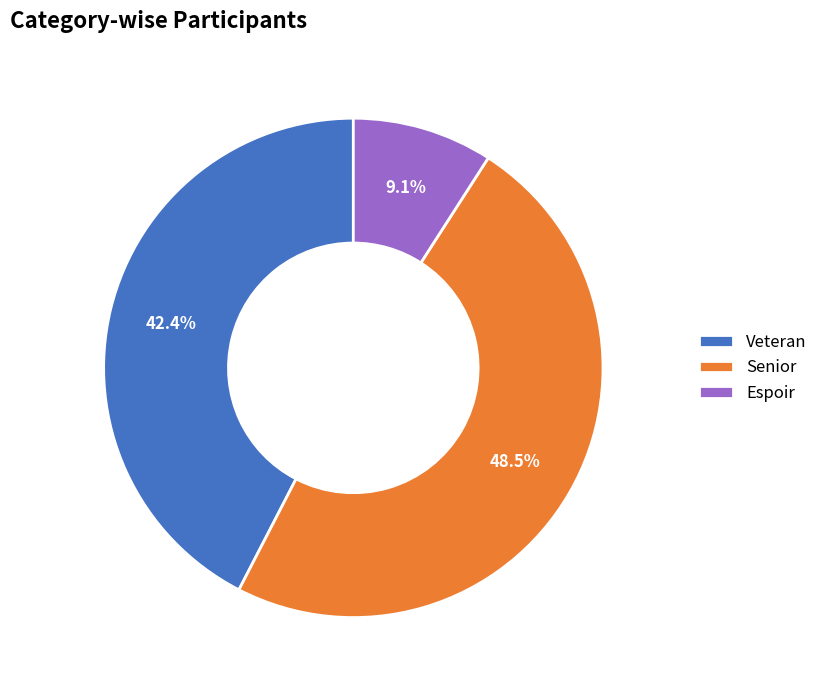

Which category has the smallest portion of the pie?

Espoir